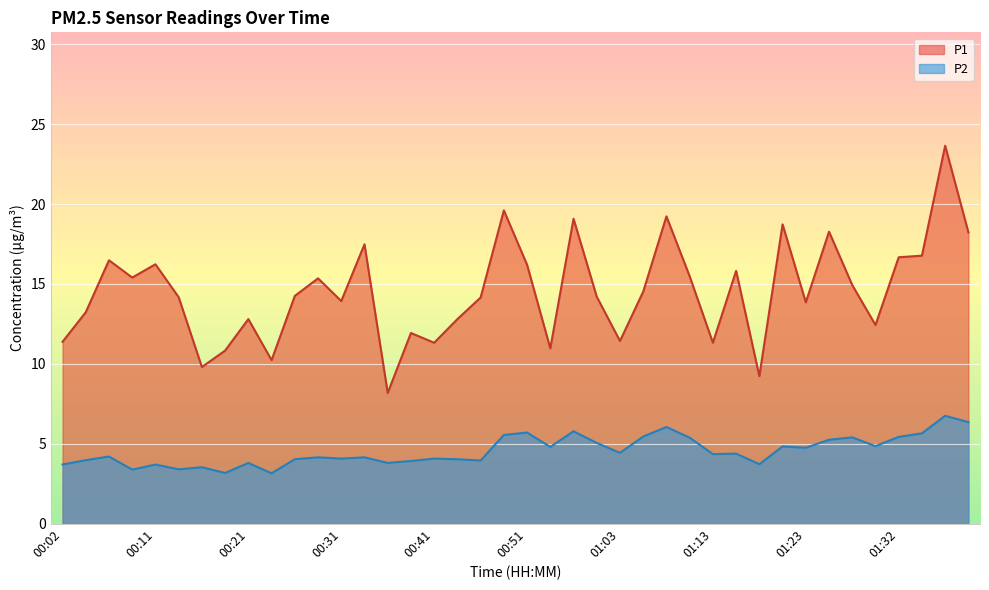

List the series in order of their overall mean, lowest first.

P2, P1